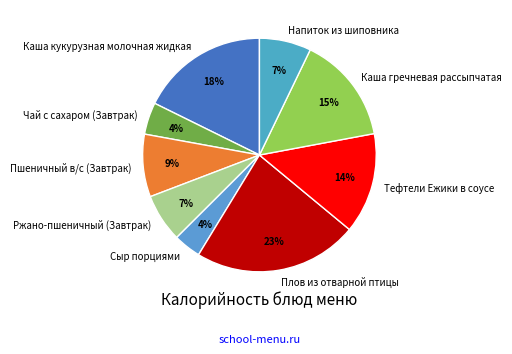

Count the number of slices in the pie.

9